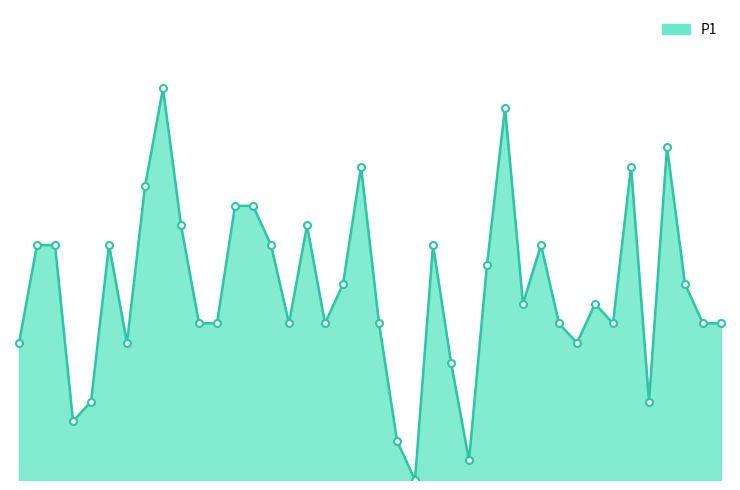

Is this an area chart (filled region under the line)?

Yes